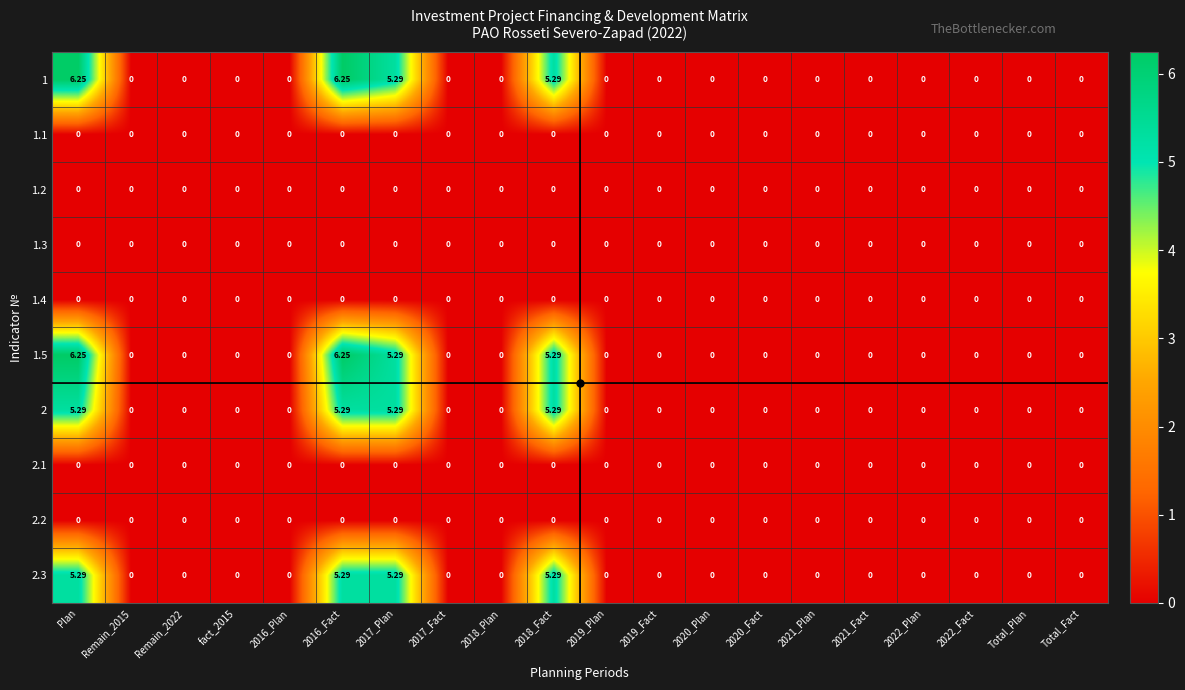

Is the value of 2.3 at 2017_Plan greater than the value of 1.1 at fact_2015?

Yes